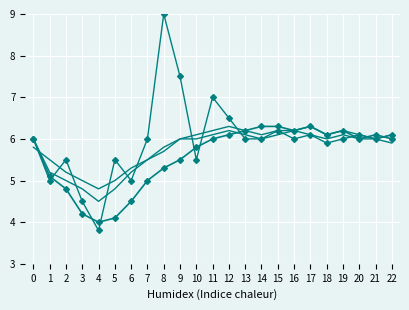

At which category is the sum across all series the highest?

8